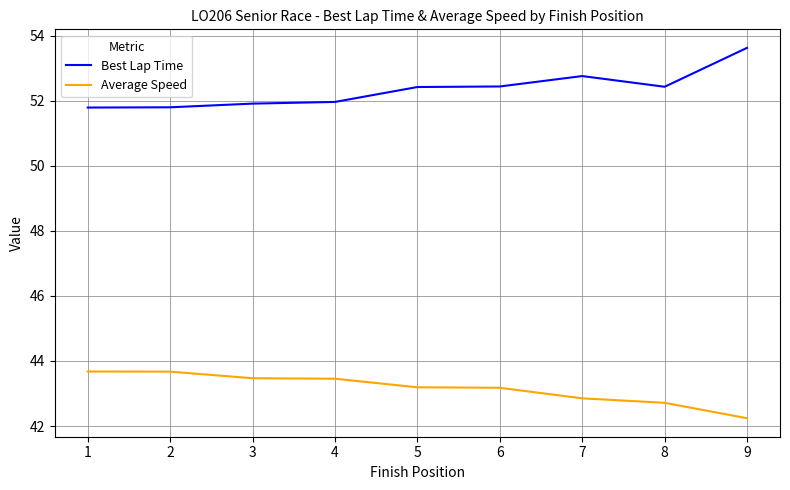

True or false: Best Lap Time and Average Speed cross at least once.

False